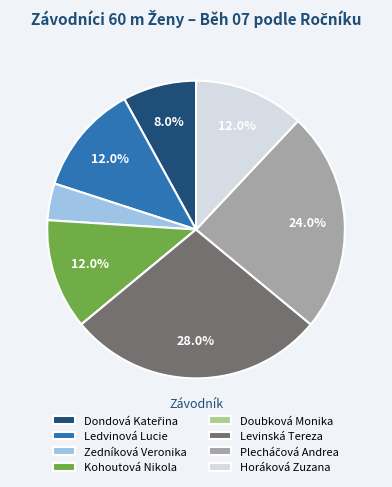

Which category has the biggest portion of the pie?

Levinská Tereza